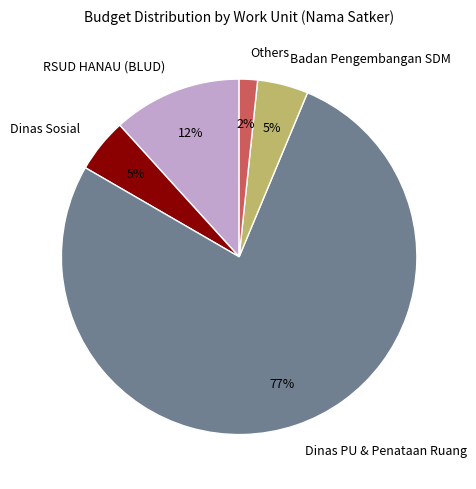

What is the largest slice in the pie chart?

Dinas PU & Penataan Ruang